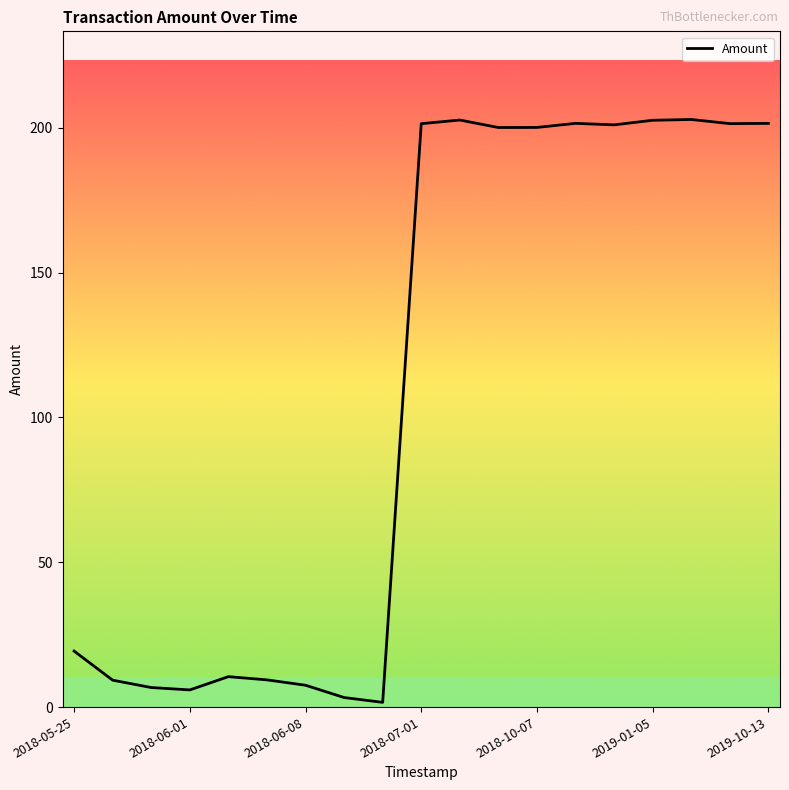

How many series are shown in this chart?

1